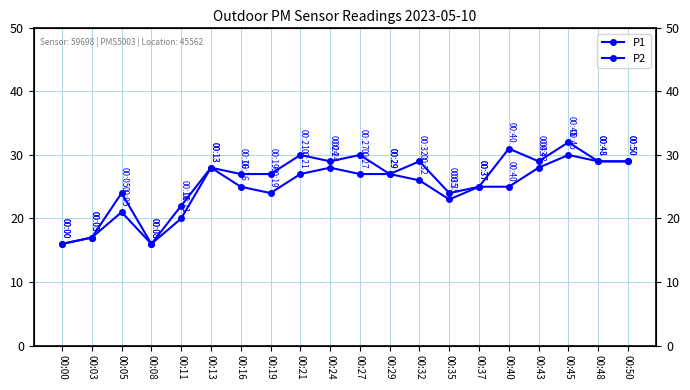

True or false: P2 has a value of 28 at 00:43.

True